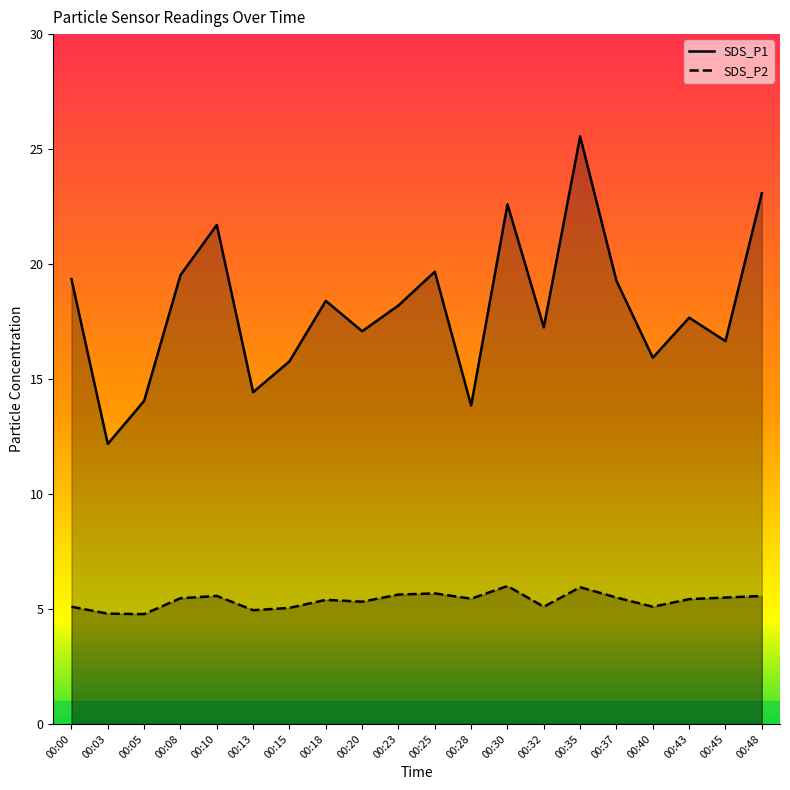

True or false: SDS_P1 and SDS_P2 cross at least once.

False